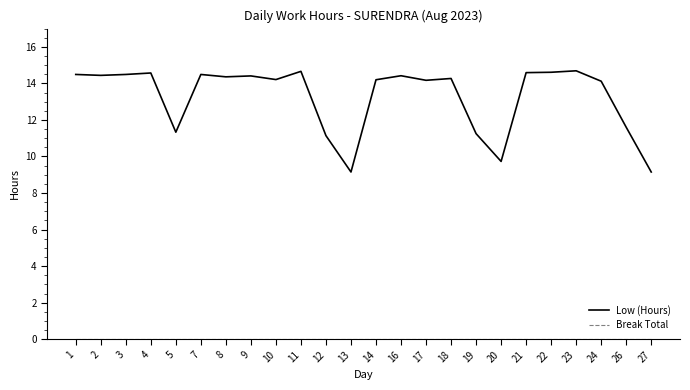

Which series has the widest spread of values?

Low (Hours)